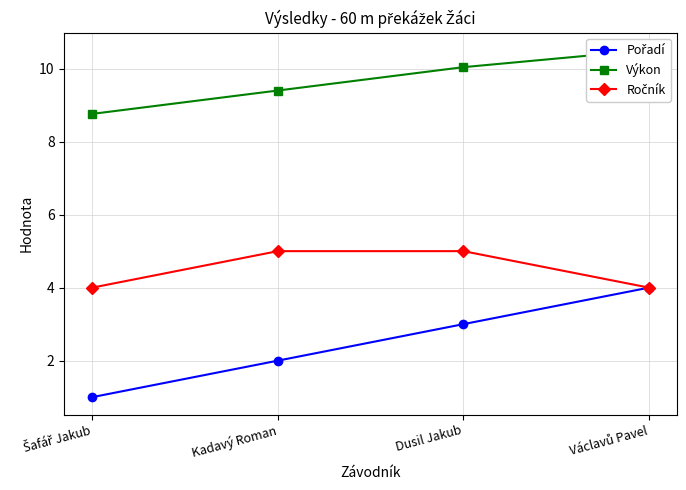

Rank the series by their average value, from lowest to highest.

Pořadí, Ročník, Výkon